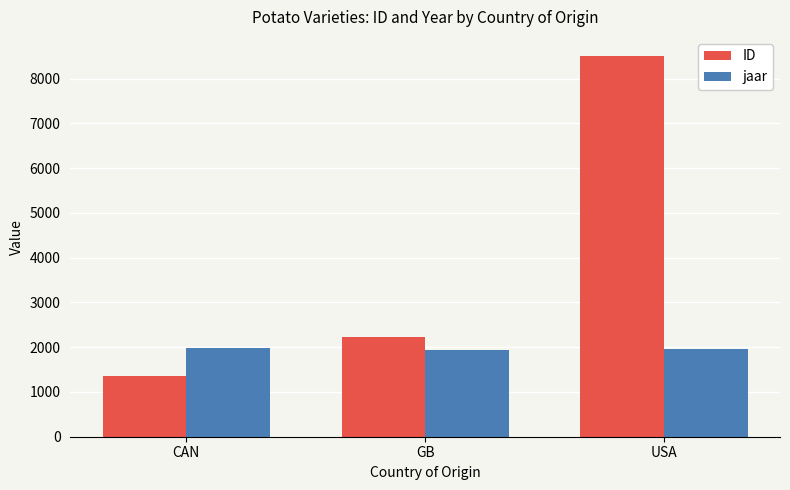

What is the total value across all series at GB?

4177